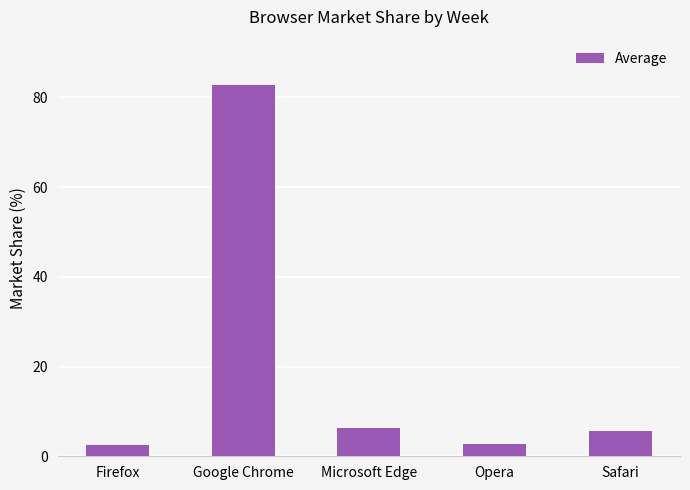

How many bars are there in total?

5